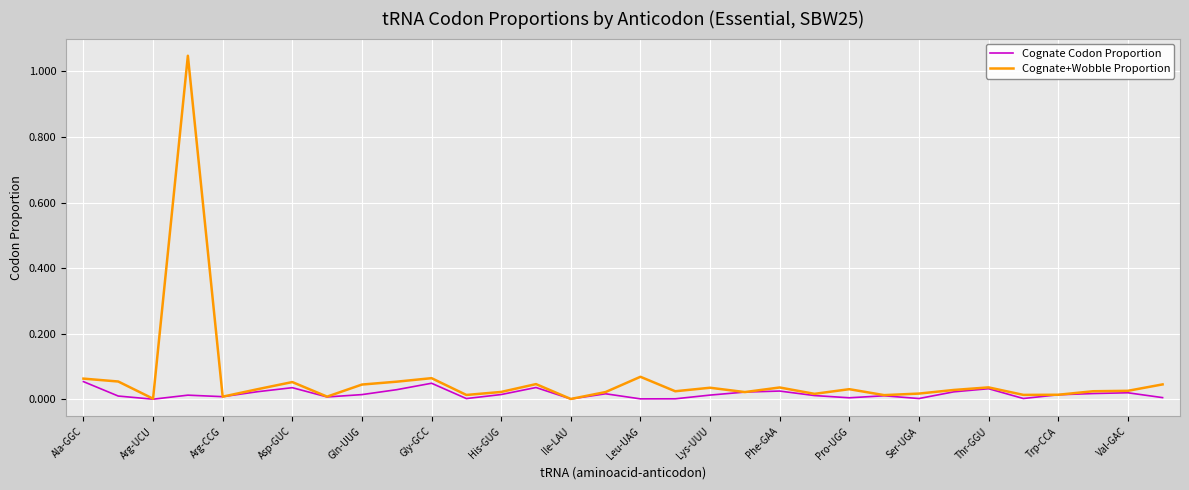

List the series in order of their peak value, highest first.

Cognate+Wobble Proportion, Cognate Codon Proportion